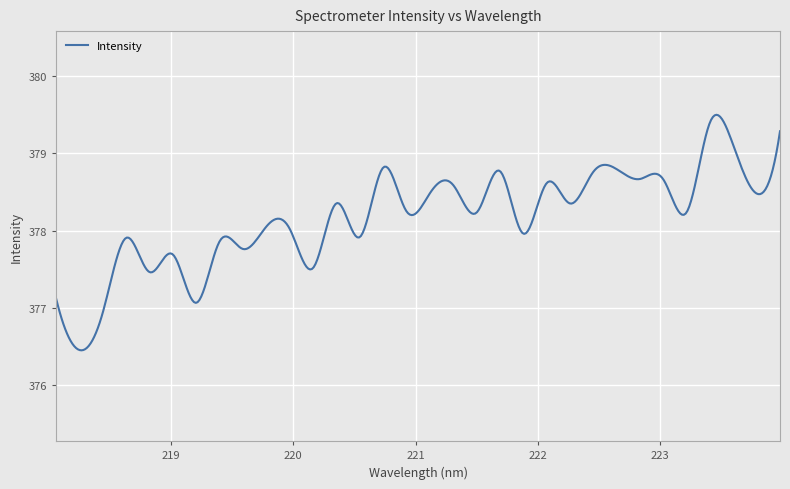

What is the difference between the maximum and minimum values?

3.0